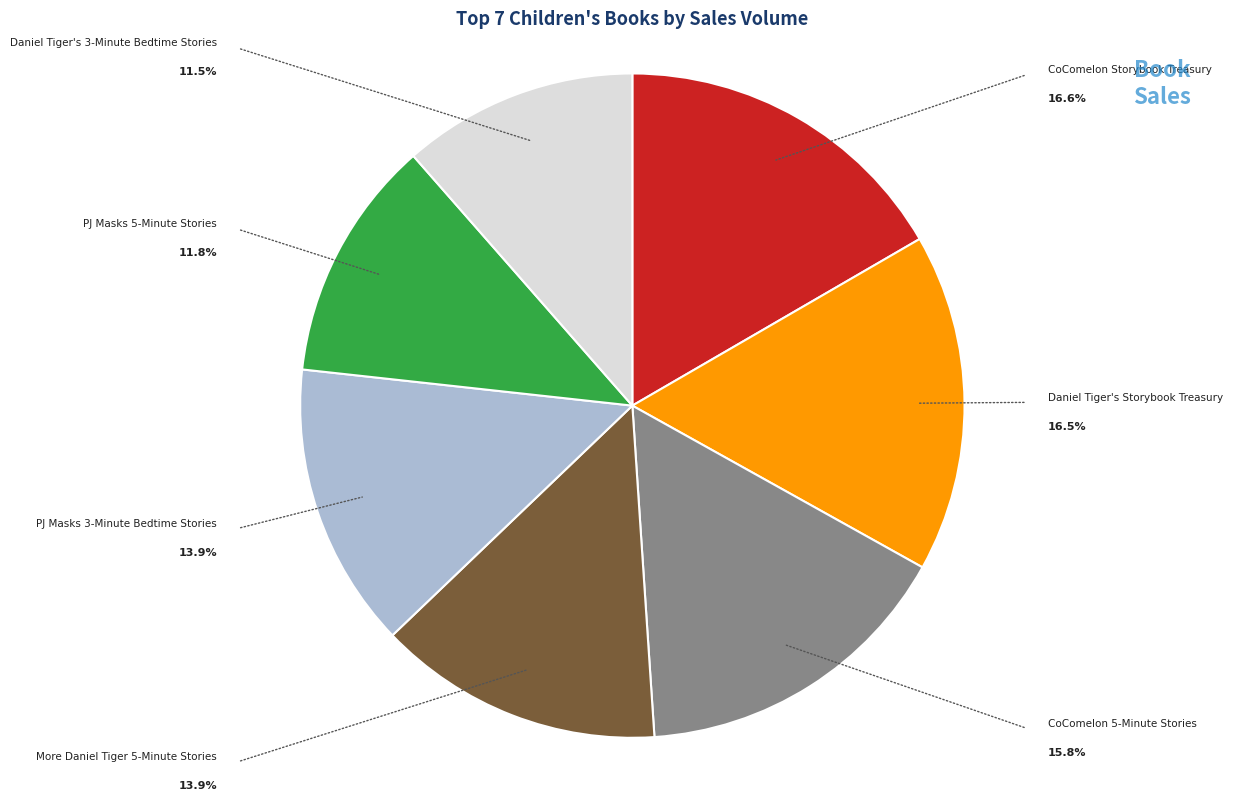

Approximately how many times larger is the value at CoComelon Storybook Treasury compared to PJ Masks 5-Minute Stories?

1.4